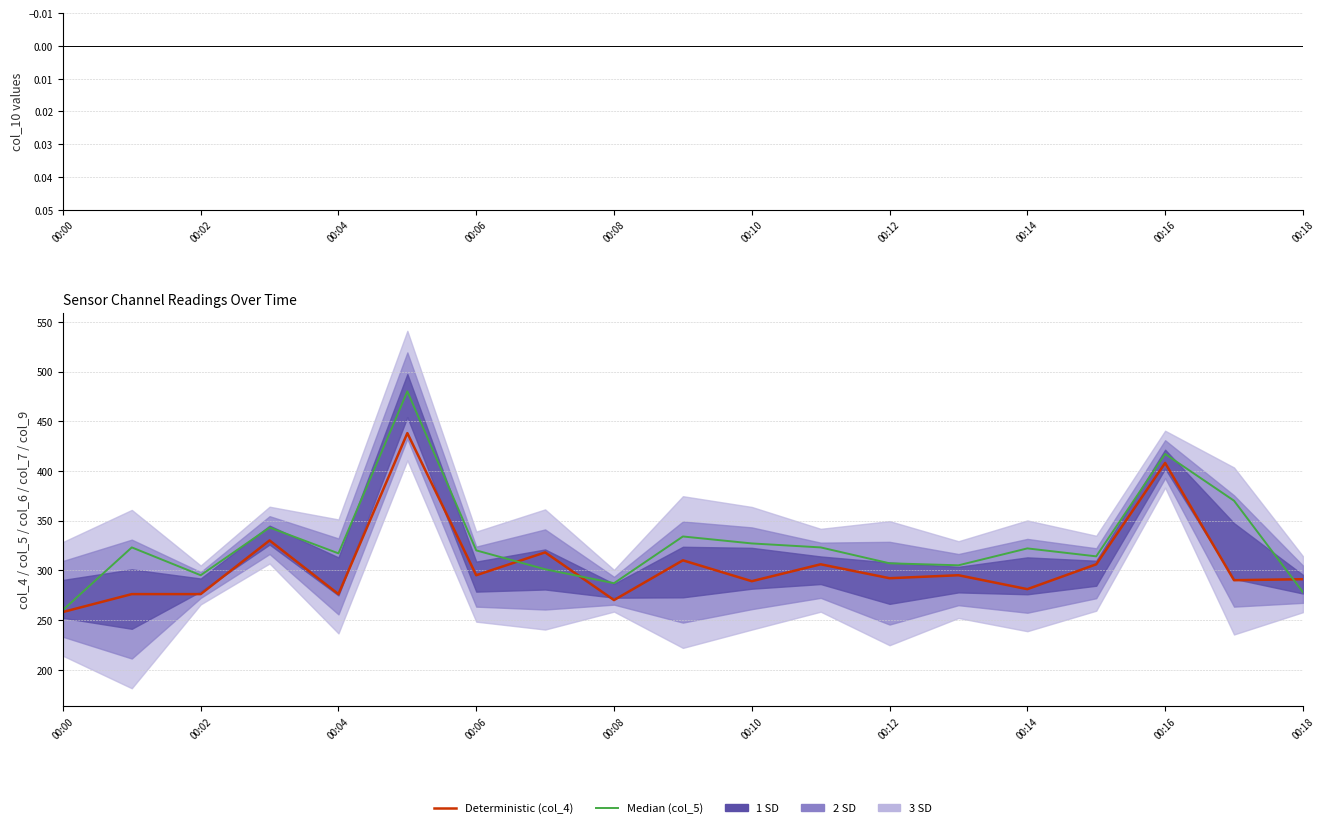

What value does the Deterministic (col_4) series have at 00:10?

289